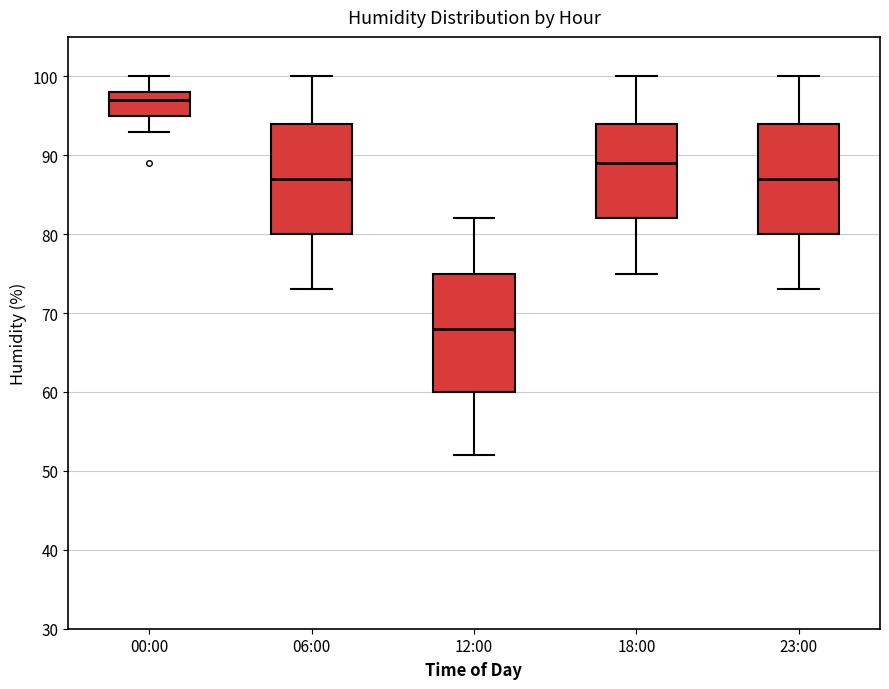

Reading left to right, transcribe this box plot: for each box, give where its median line is, the range the box spans, and where its two whiskers end, as read against the y-axis. The values are not printed on the chart, so give them approximately, as read against the axis.

00:00: median 97, box 95 to 98, whiskers 93 to 100
06:00: median 87, box 80 to 94, whiskers 73 to 100
12:00: median 68, box 60 to 75, whiskers 52 to 82
18:00: median 89, box 82 to 94, whiskers 75 to 100
23:00: median 87, box 80 to 94, whiskers 73 to 100